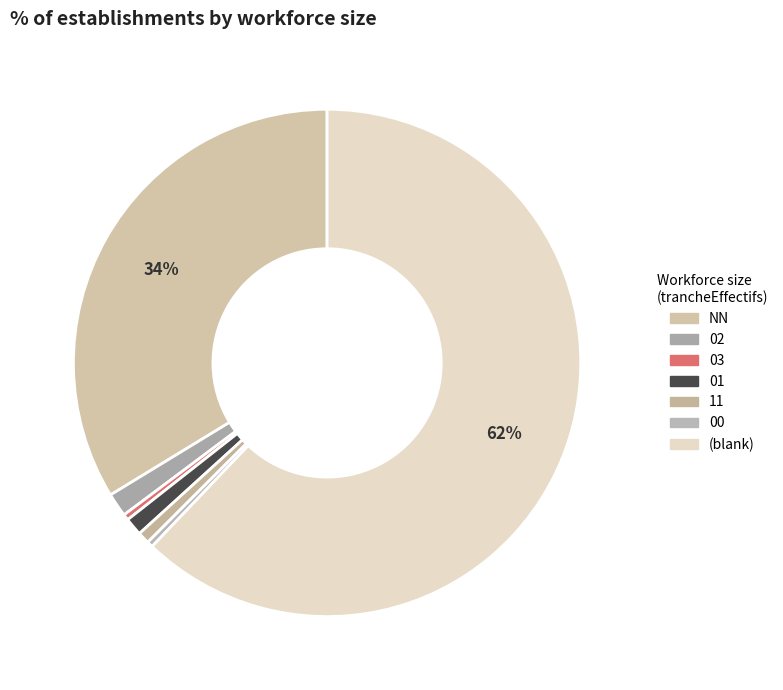

How many slices are in this pie chart?

7